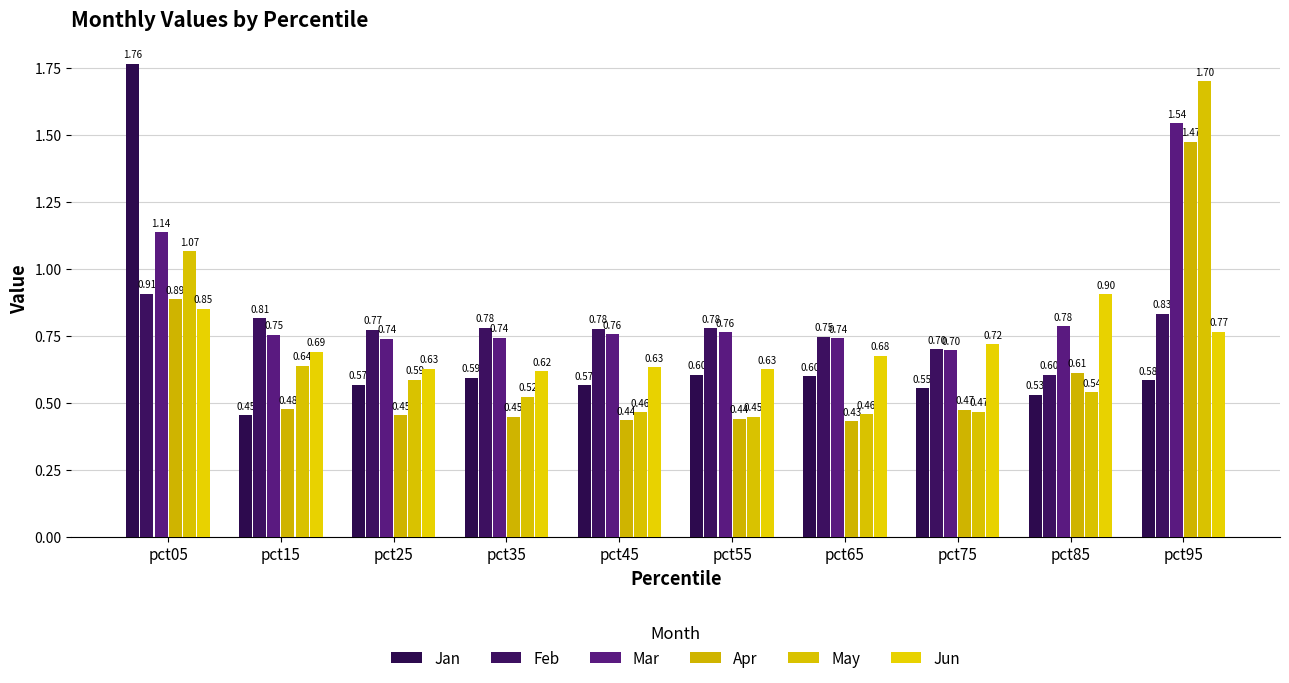

Which category has the highest value in the Jan series?

pct05